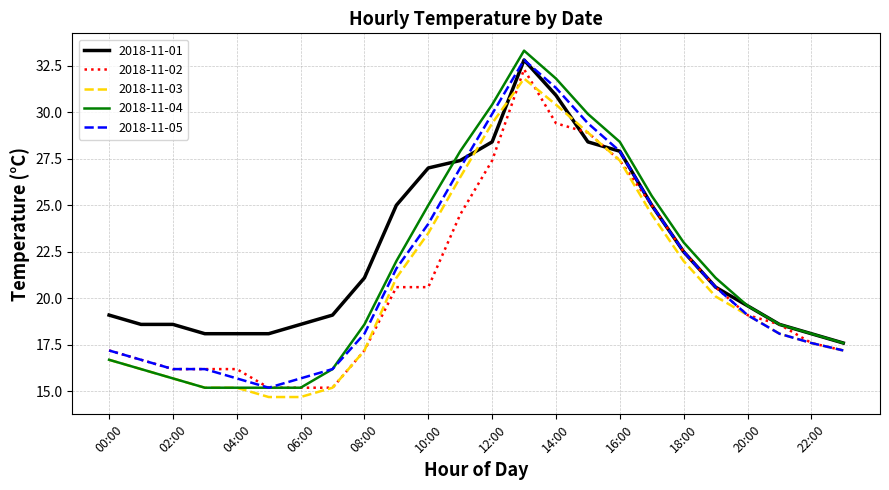

Which series has the largest range (max minus min)?

2018-11-04